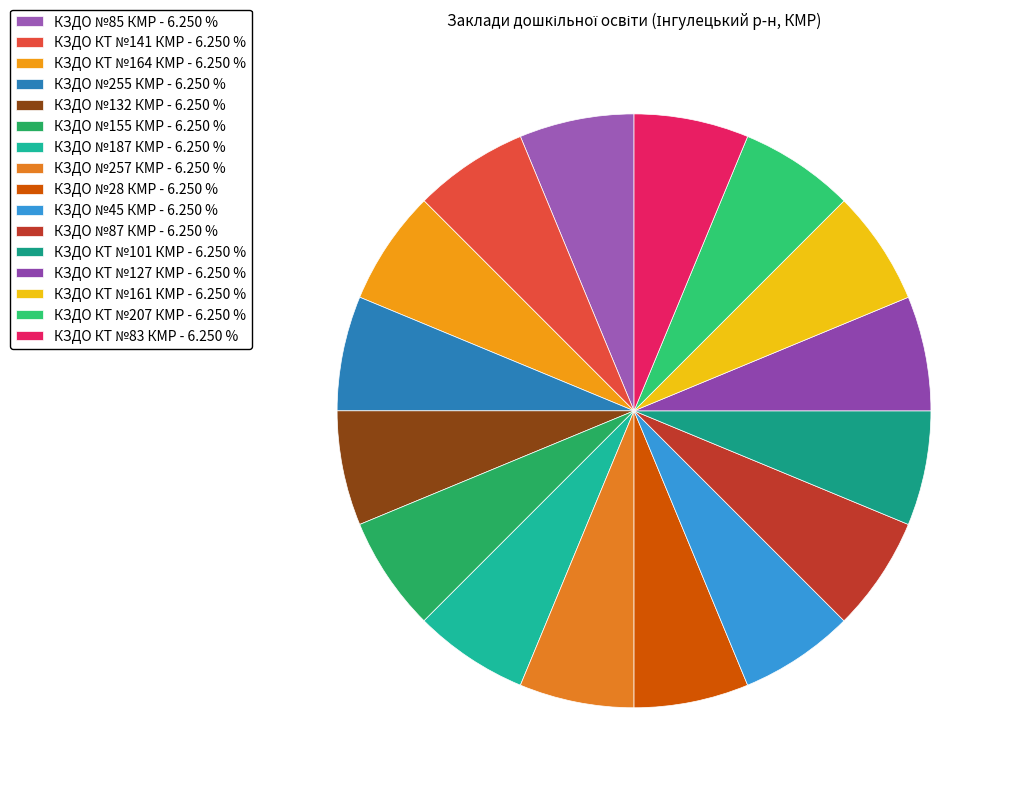

To the nearest percent, what percentage of the pie is КЗДО КТ №101 КМР?

6%